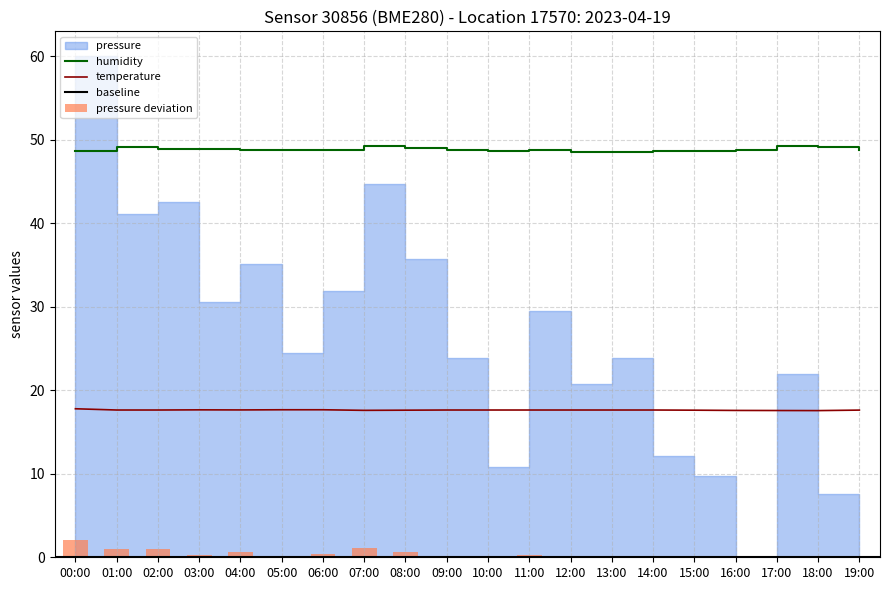

What is the minimum value for temperature?

17.6